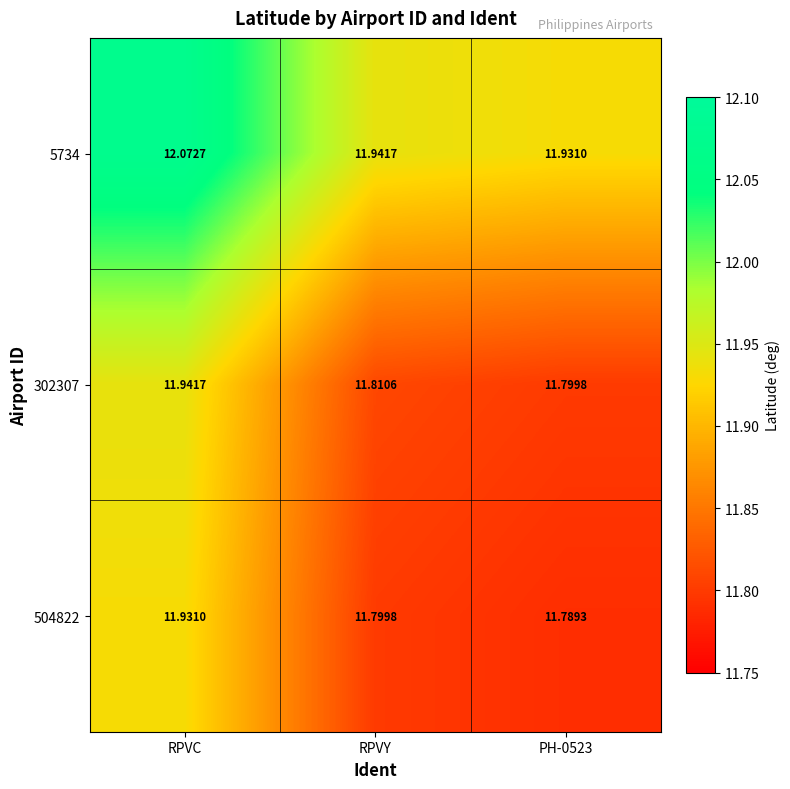

At which category is the sum across all series the highest?

RPVC